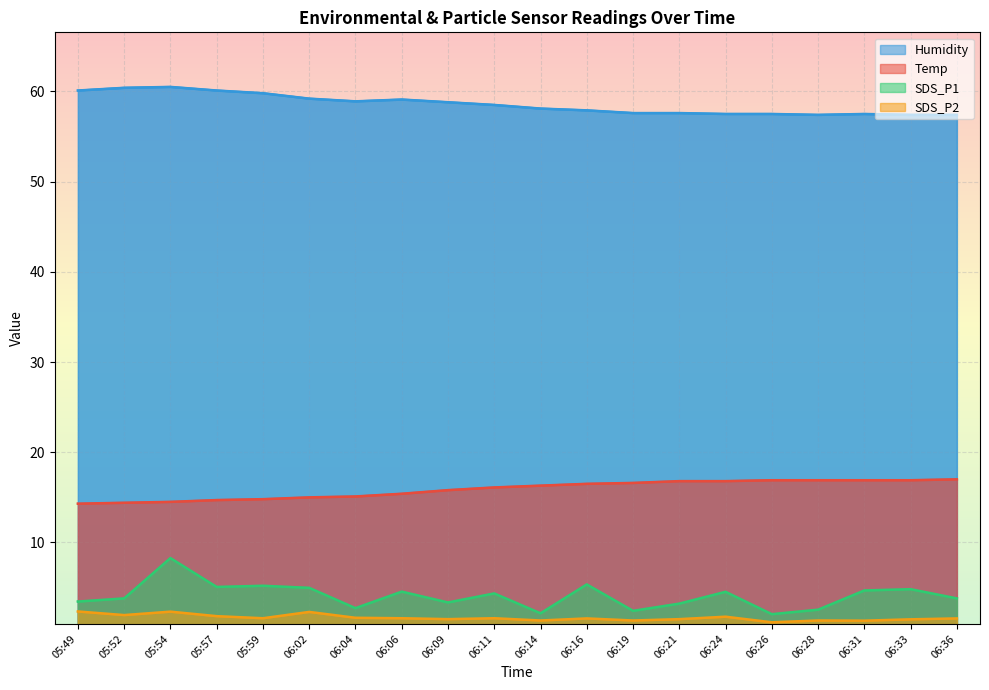

True or false: SDS_P2 and SDS_P1 cross at least once.

False